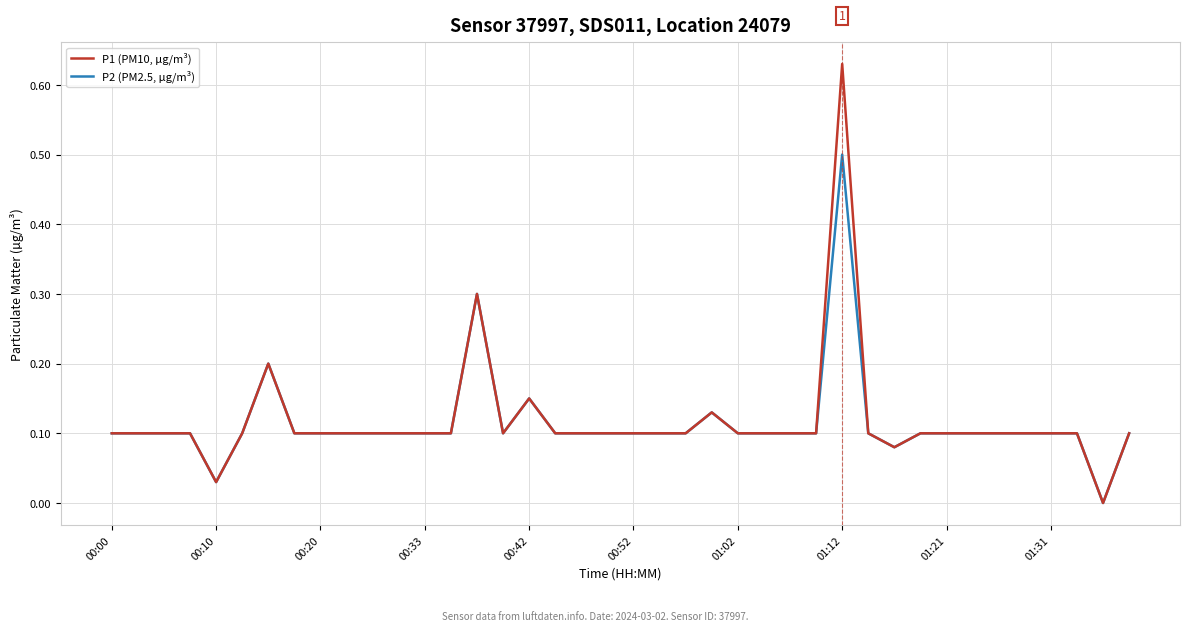

Which series has the largest range (max minus min)?

P1 (PM10, µg/m³)